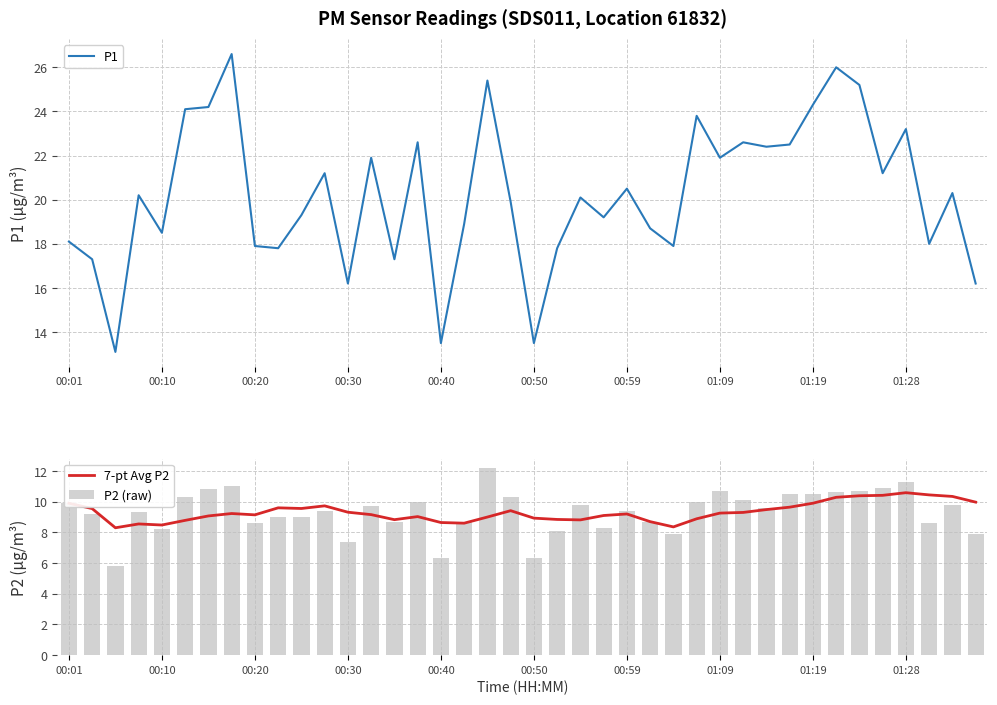

How many groups of bars are there?

40